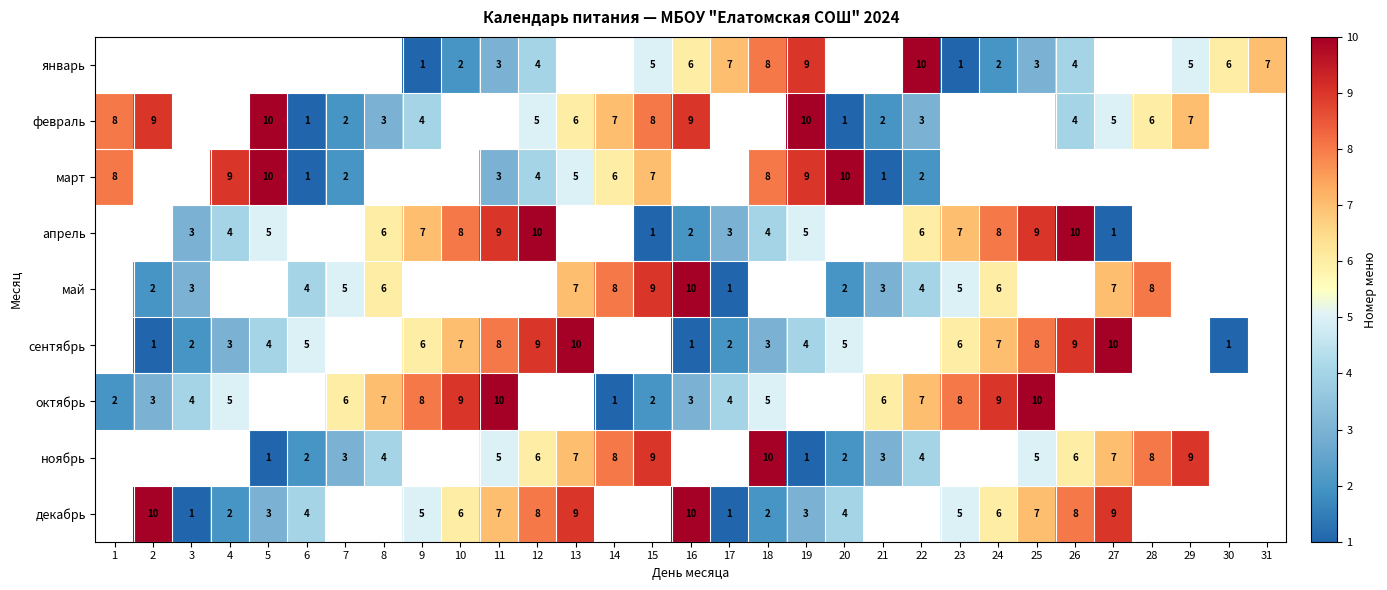

What is the sum of the февраль values at 16 and 28?

15